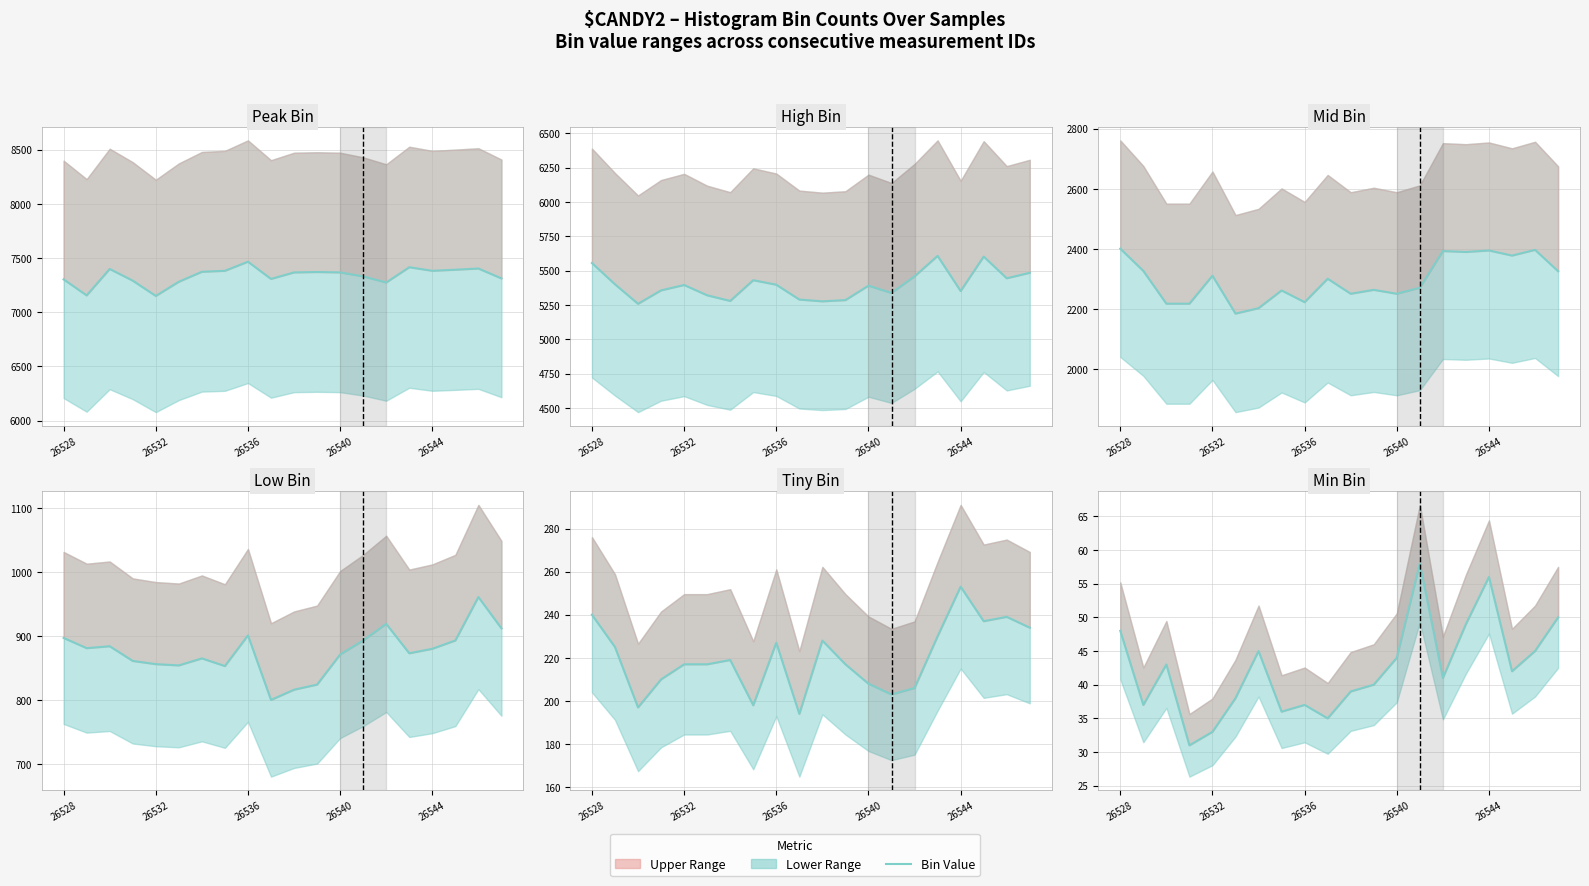

Is it true that mid_count equals 1239 at 26528?

False